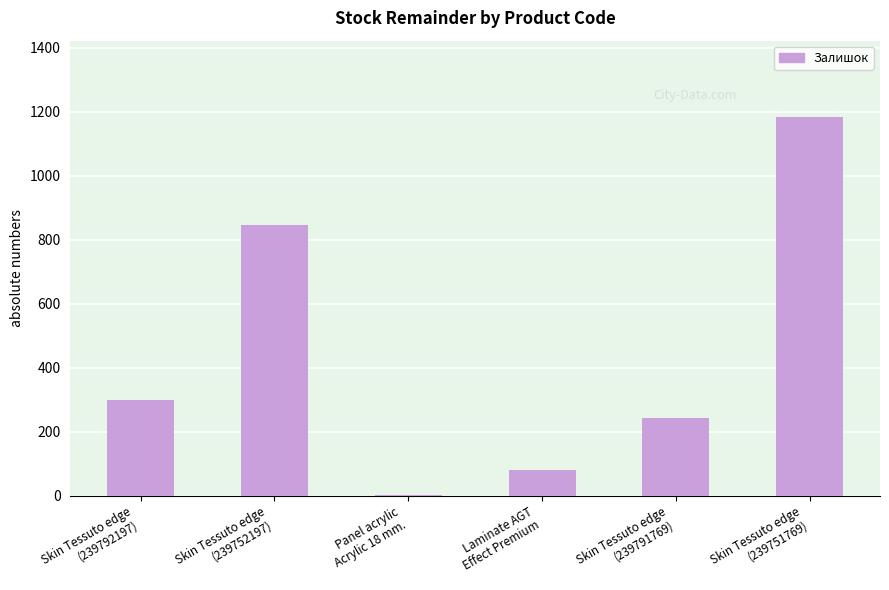

What is the greatest value displayed?

1185